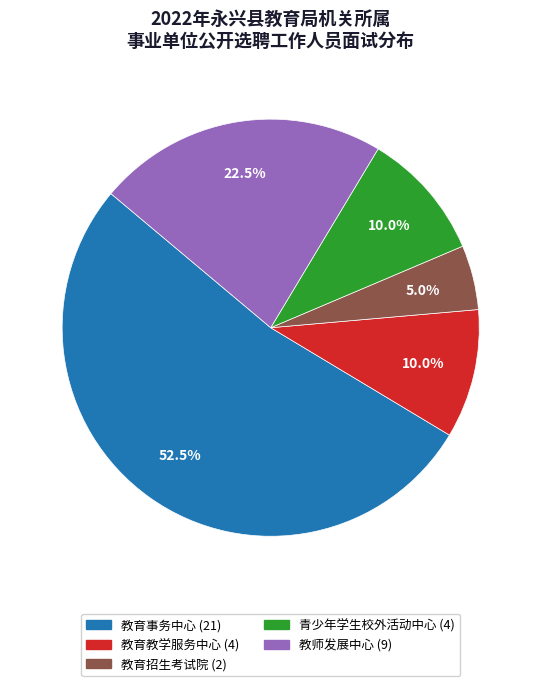

To the nearest percent, what is the difference between the 青少年学生校外活动中心 and 教育事务中心 slice percentages?

42%